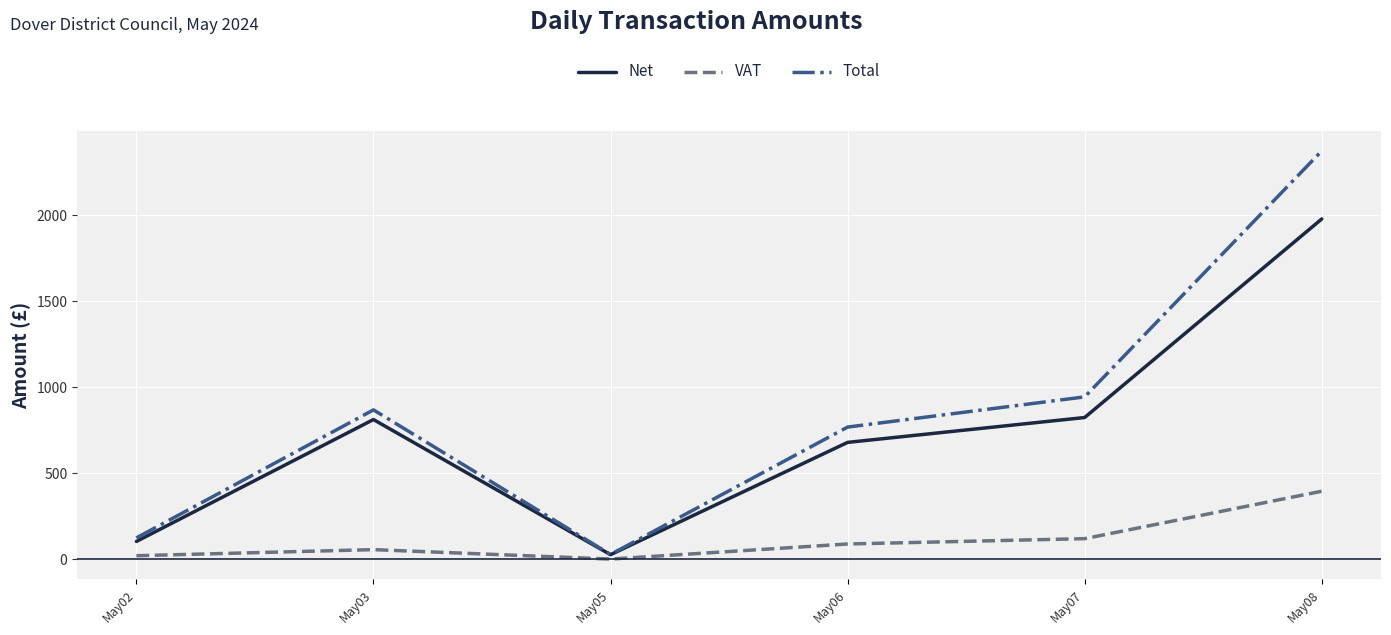

Which series has the largest range (max minus min)?

Total